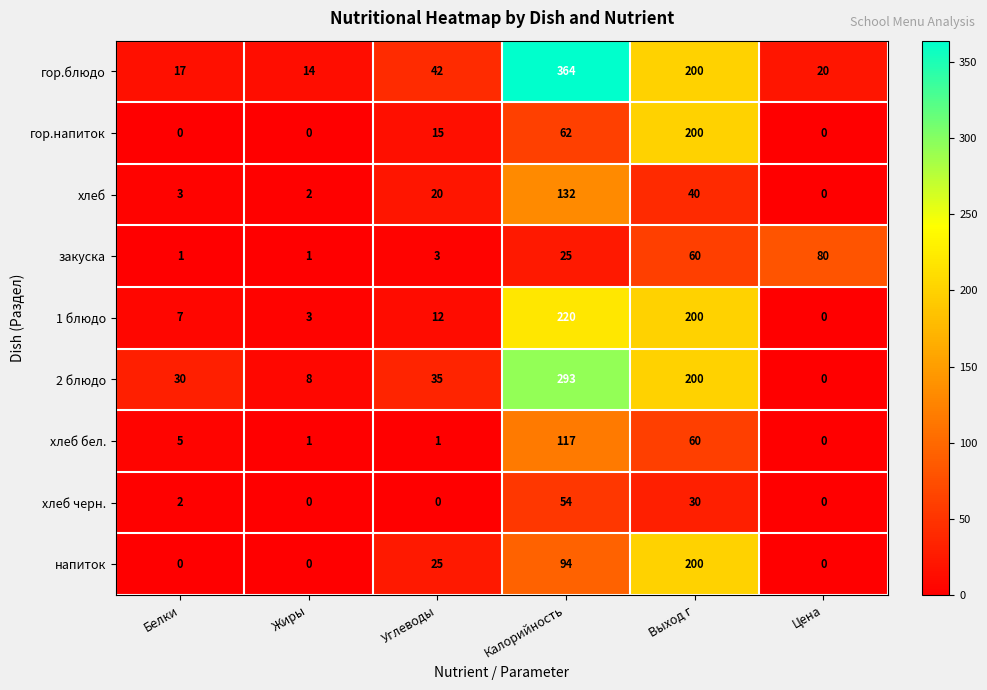

How many categories are shown in the chart?

6